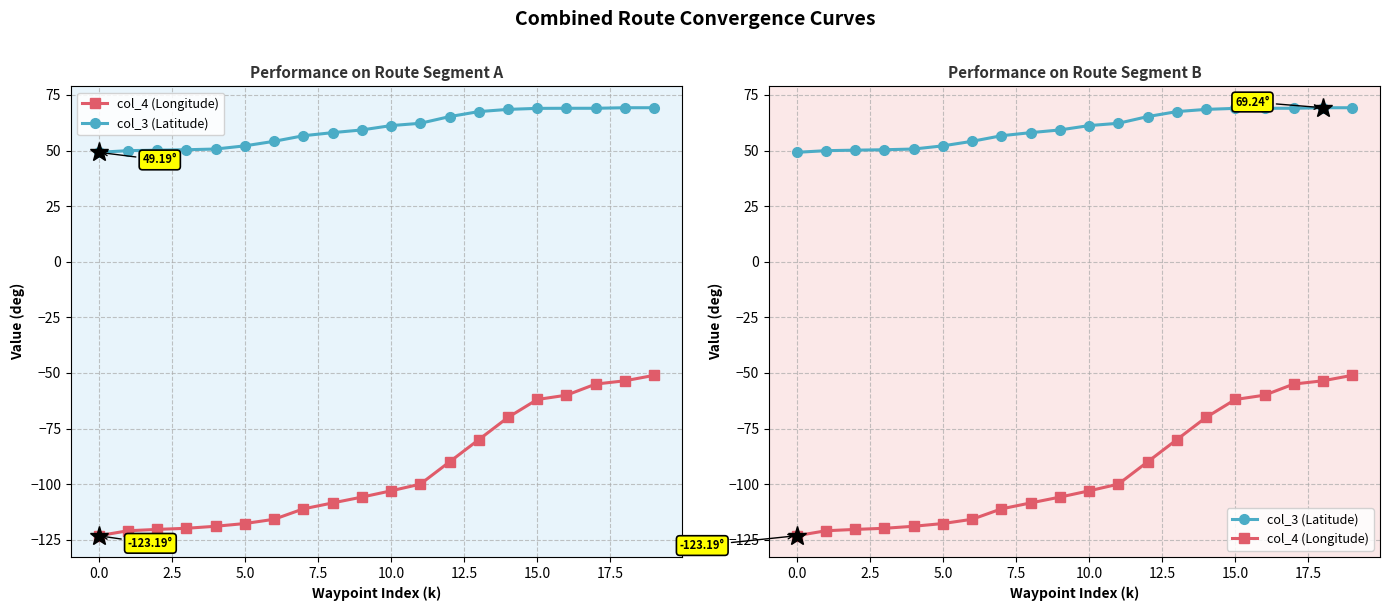

What is the difference between the second highest and minimum values in the col_3 (Latitude) series?

20.0